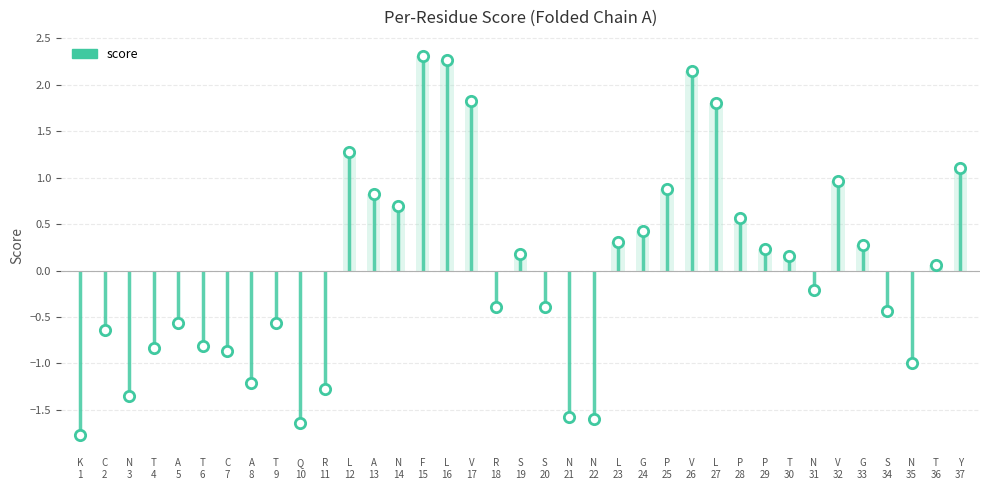

What is the change in value from S 19 to N 22?

-1.8